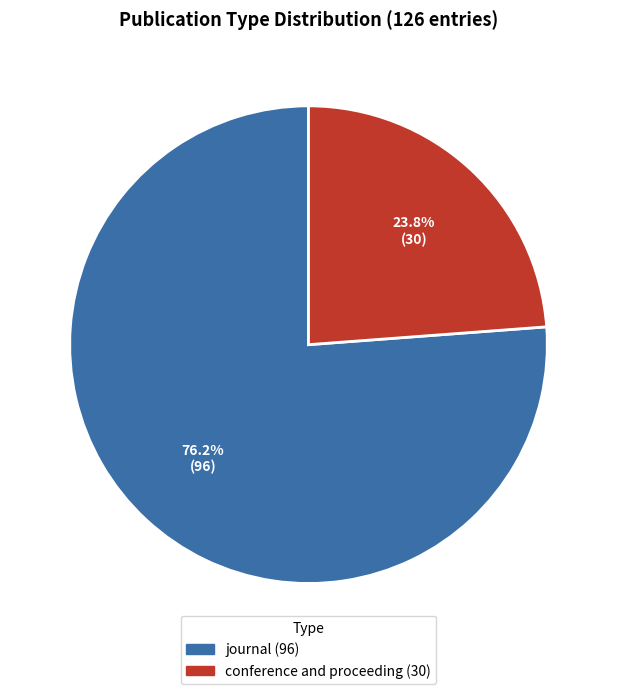

Is there any slice that represents more than half of the pie?

Yes